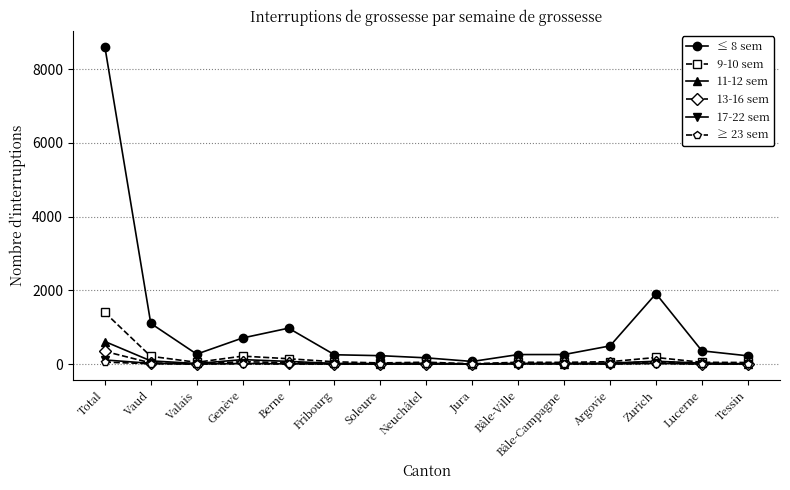

Does the chart display data point markers on the line(s)?

Yes